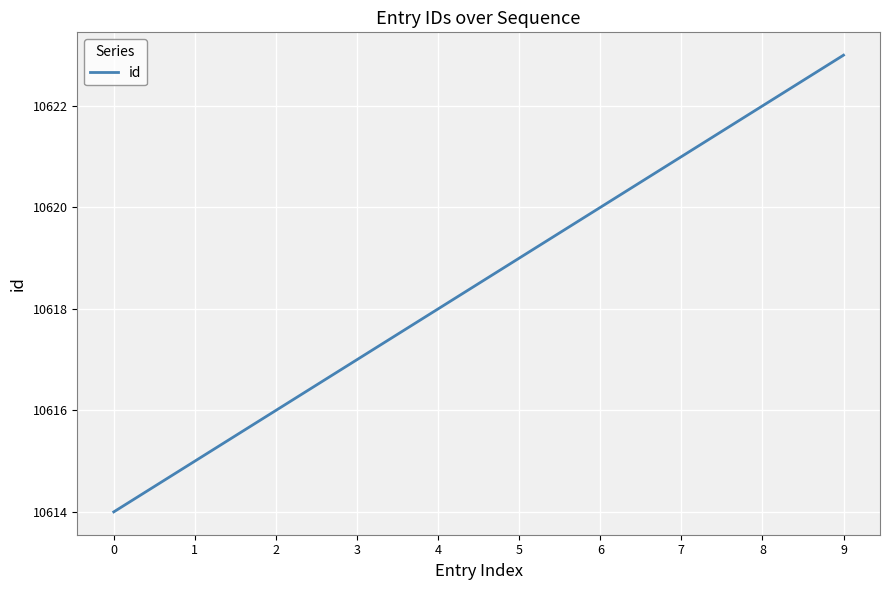

List the labels in order of value, smallest first.

0, 1, 2, 3, 4, 5, 6, 7, 8, 9